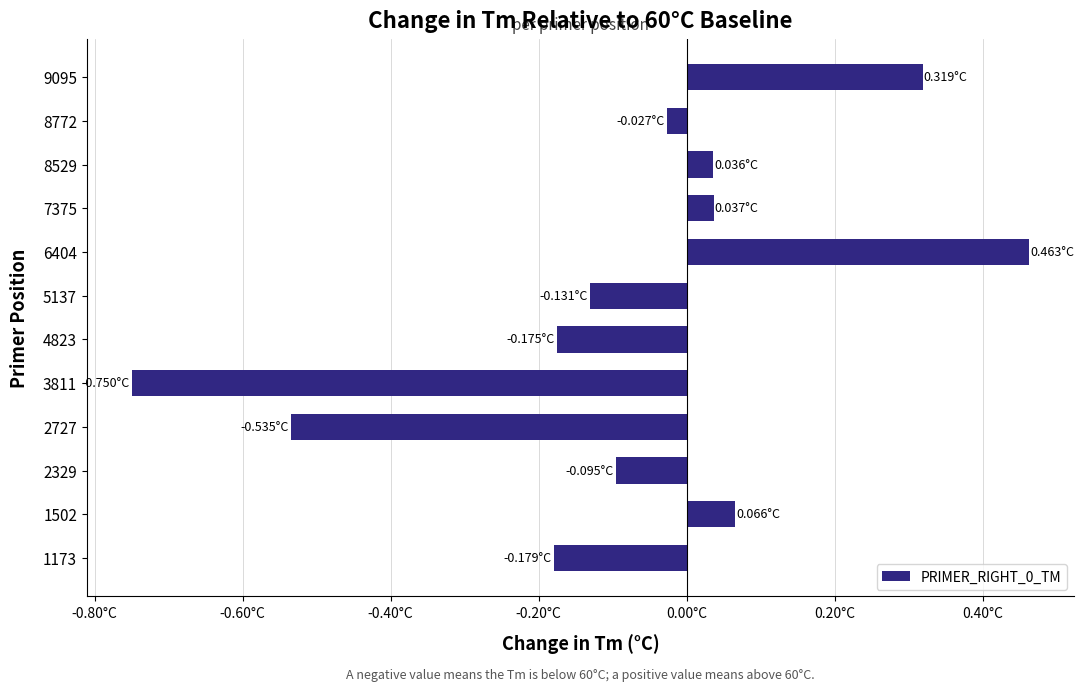

Are the bars horizontal?

Yes